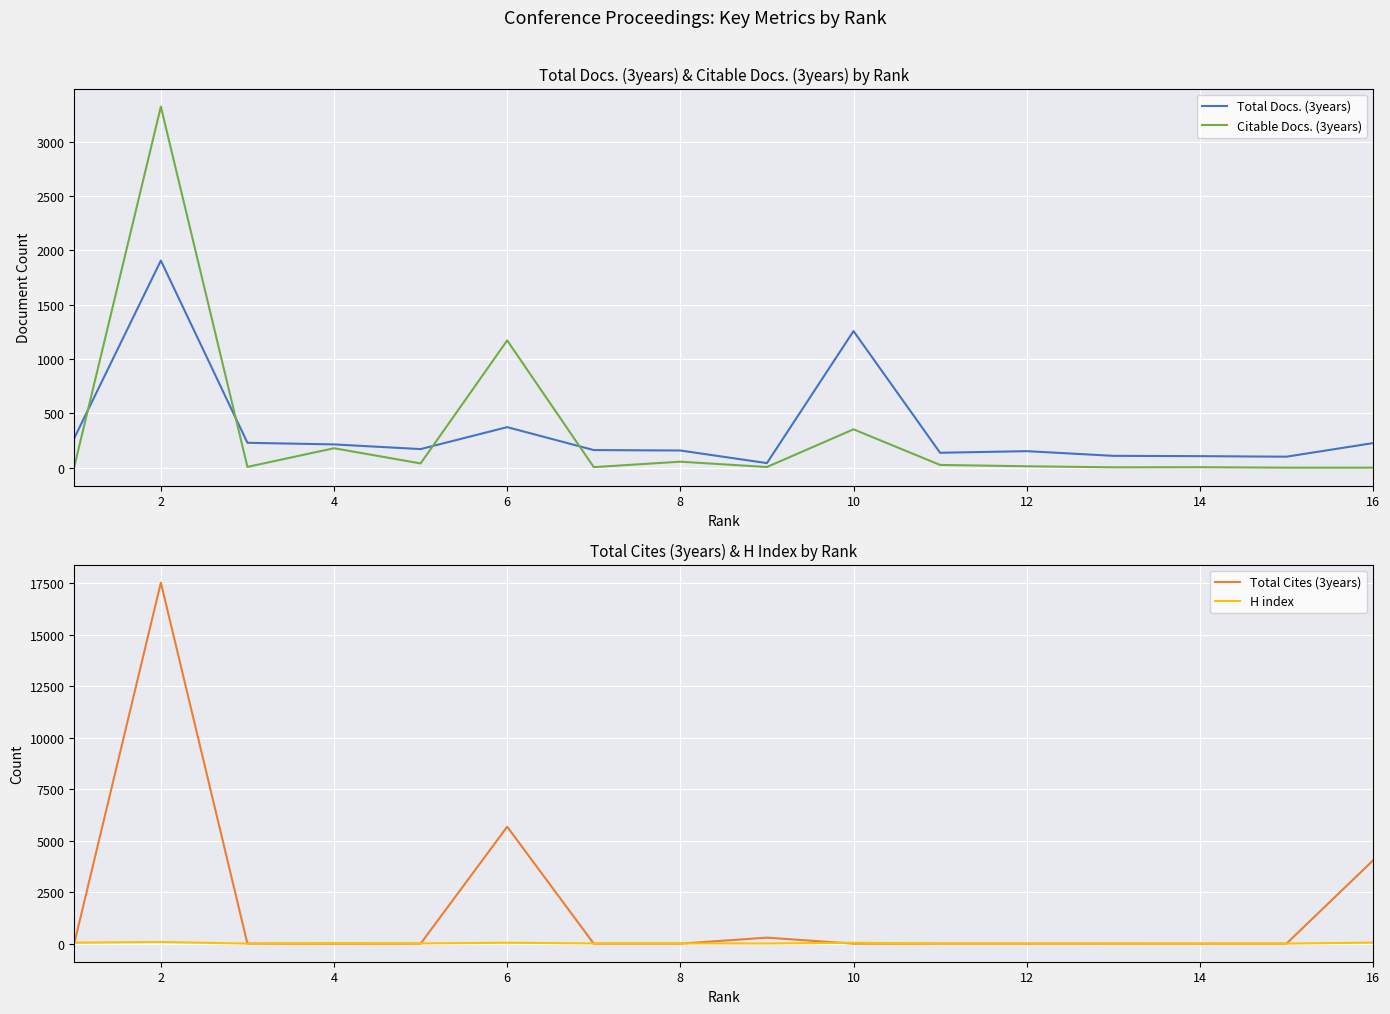

Which series has the largest total across all categories?

Total Cites (3years)